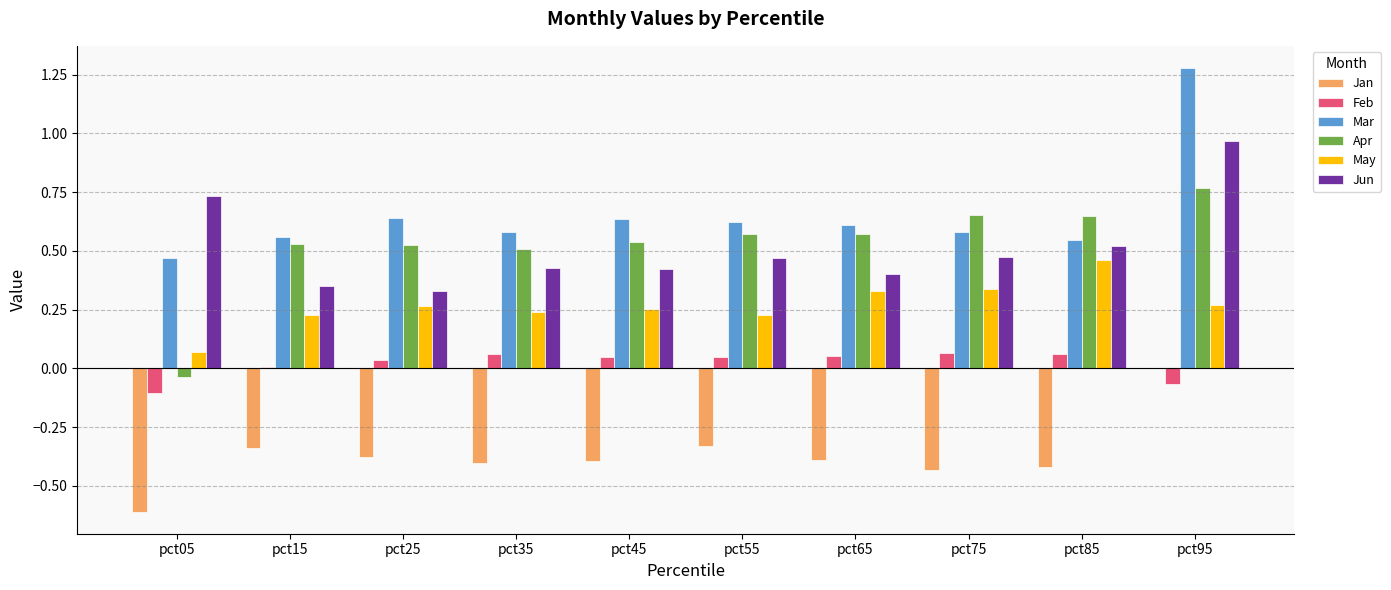

Which series changed the most between pct15 and pct85?

May